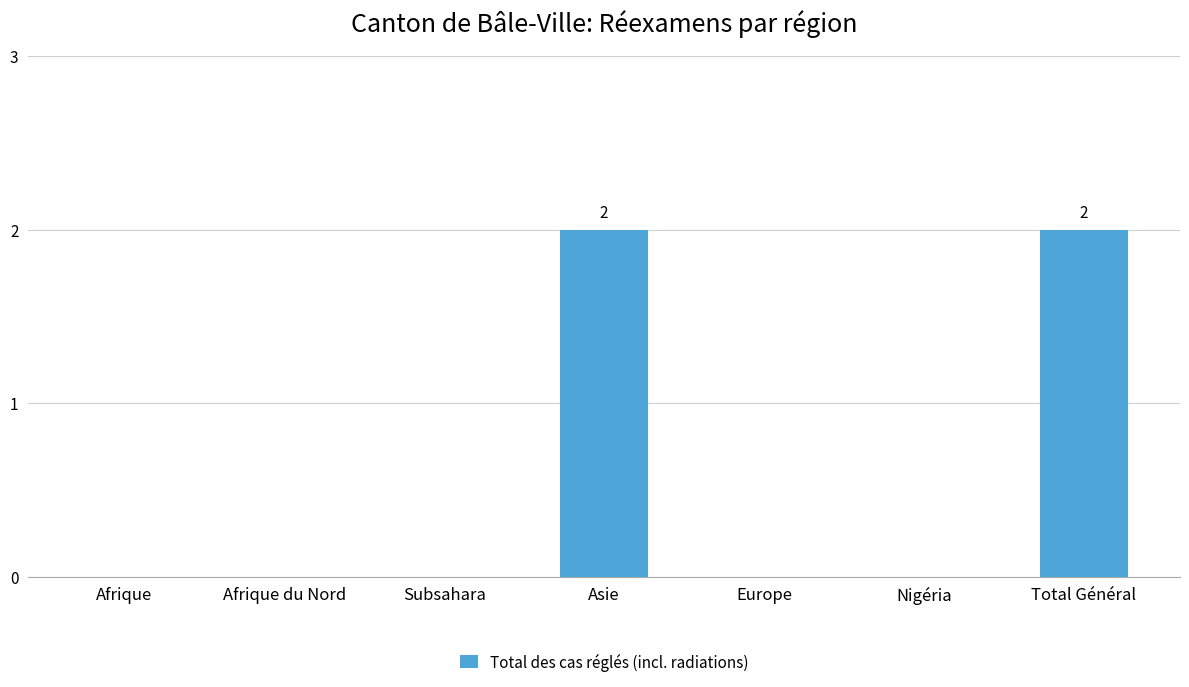

The value at Total Général is 1. True or false?

False